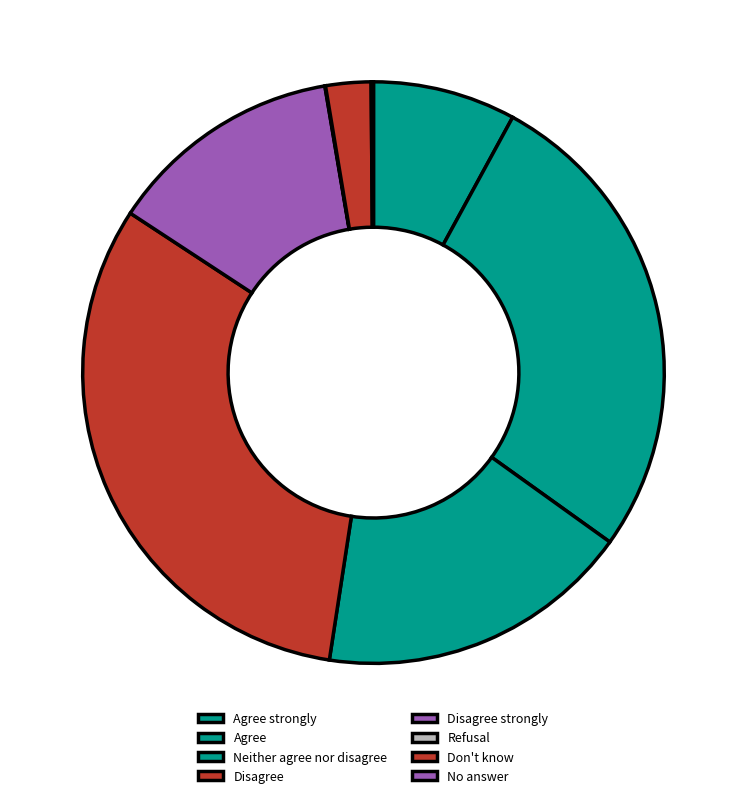

To the nearest percent, what percentage of the pie is Disagree?

32%